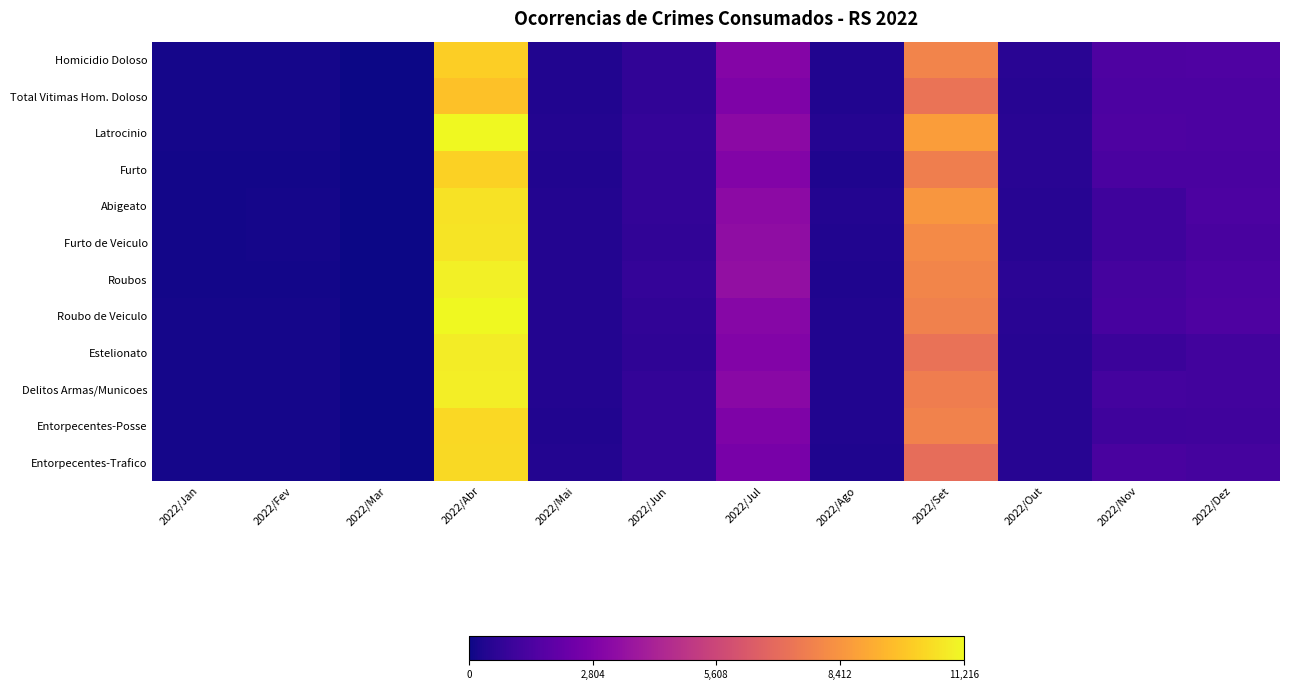

Reading left to right, what are all the values shown in this chart?

Homicidio Doloso: 2022/Jan=146	2022/Fev=154	2022/Mar=4	2022/Abr=10086	2022/Mai=354	2022/Jun=715	2022/Jul=3014	2022/Ago=390	2022/Set=7868	2022/Out=555	2022/Nov=1467	2022/Dez=1522
Total Vitimas Hom. Doloso: 2022/Jan=136	2022/Fev=144	2022/Mar=5	2022/Abr=9733	2022/Mai=363	2022/Jun=740	2022/Jul=2832	2022/Ago=366	2022/Set=7280	2022/Out=494	2022/Nov=1431	2022/Dez=1418
Latrocinio: 2022/Jan=153	2022/Fev=162	2022/Mar=5	2022/Abr=11216	2022/Mai=405	2022/Jun=810	2022/Jul=3212	2022/Ago=453	2022/Set=8707	2022/Out=553	2022/Nov=1473	2022/Dez=1403
Furto: 2022/Jan=112	2022/Fev=123	2022/Mar=8	2022/Abr=10167	2022/Mai=390	2022/Jun=763	2022/Jul=2978	2022/Ago=334	2022/Set=7704	2022/Out=553	2022/Nov=1392	2022/Dez=1388
Abigeato: 2022/Jan=124	2022/Fev=134	2022/Mar=5	2022/Abr=10628	2022/Mai=397	2022/Jun=760	2022/Jul=3285	2022/Ago=401	2022/Set=8485	2022/Out=523	2022/Nov=1067	2022/Dez=1408
Furto de Veiculo: 2022/Jan=120	2022/Fev=133	2022/Mar=1	2022/Abr=10685	2022/Mai=423	2022/Jun=725	2022/Jul=3356	2022/Ago=355	2022/Set=8103	2022/Out=495	2022/Nov=1068	2022/Dez=1345
Roubos: 2022/Jan=118	2022/Fev=126	2022/Mar=2	2022/Abr=10992	2022/Mai=429	2022/Jun=791	2022/Jul=3442	2022/Ago=320	2022/Set=7919	2022/Out=577	2022/Nov=1229	2022/Dez=1419
Roubo de Veiculo: 2022/Jan=148	2022/Fev=160	2022/Mar=3	2022/Abr=11182	2022/Mai=425	2022/Jun=730	2022/Jul=3103	2022/Ago=363	2022/Set=7779	2022/Out=569	2022/Nov=1279	2022/Dez=1483
Estelionato: 2022/Jan=141	2022/Fev=152	2022/Mar=5	2022/Abr=10870	2022/Mai=427	2022/Jun=681	2022/Jul=2944	2022/Ago=373	2022/Set=7267	2022/Out=505	2022/Nov=1006	2022/Dez=1161
Delitos Armas/Municoes: 2022/Jan=132	2022/Fev=140	2022/Mar=5	2022/Abr=10924	2022/Mai=415	2022/Jun=778	2022/Jul=3174	2022/Ago=387	2022/Set=7631	2022/Out=506	2022/Nov=1199	2022/Dez=1175
Entorpecentes-Posse: 2022/Jan=139	2022/Fev=153	2022/Mar=1	2022/Abr=10368	2022/Mai=375	2022/Jun=748	2022/Jul=2841	2022/Ago=381	2022/Set=7815	2022/Out=509	2022/Nov=1054	2022/Dez=1123
Entorpecentes-Trafico: 2022/Jan=149	2022/Fev=163	2022/Mar=4	2022/Abr=10421	2022/Mai=438	2022/Jun=781	2022/Jul=2652	2022/Ago=349	2022/Set=7081	2022/Out=520	2022/Nov=1324	2022/Dez=1227